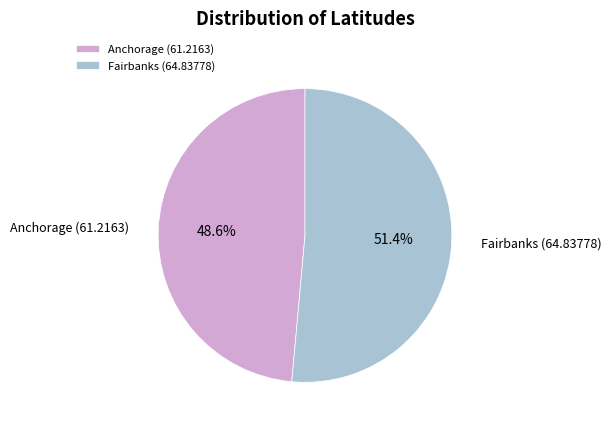

Rank the categories by value from highest to lowest.

Fairbanks (64.83778), Anchorage (61.2163)